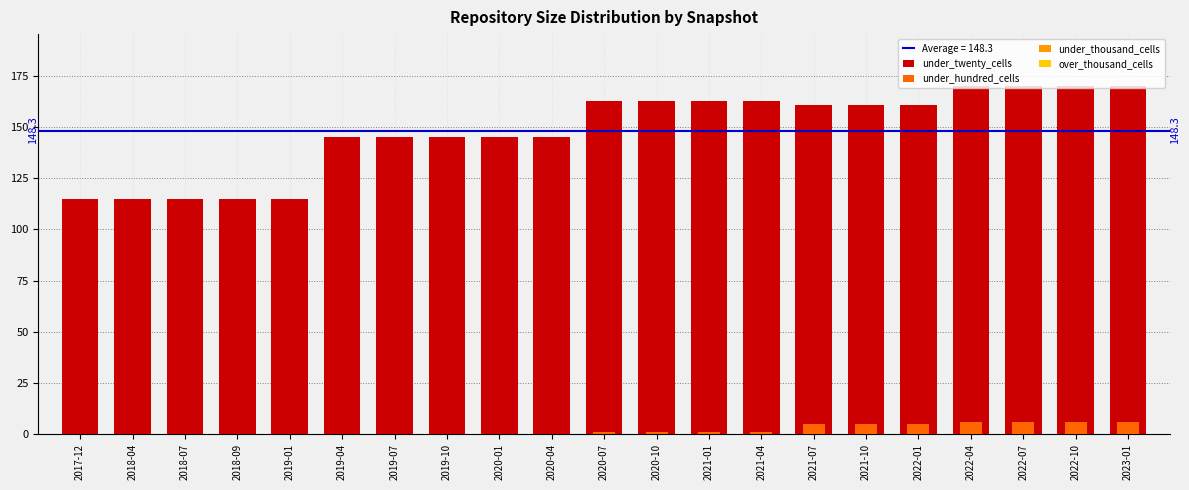

At 2019-04, list the series in order from smallest to largest.

under_hundred_cells, under_thousand_cells, over_thousand_cells, under_twenty_cells